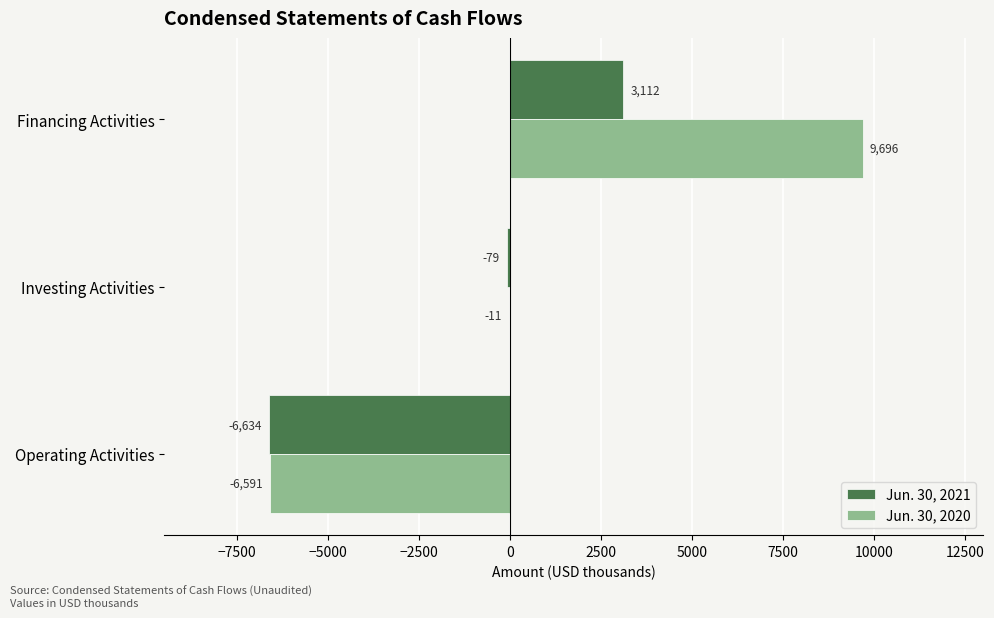

Which series has the largest total across all categories?

Jun. 30, 2020